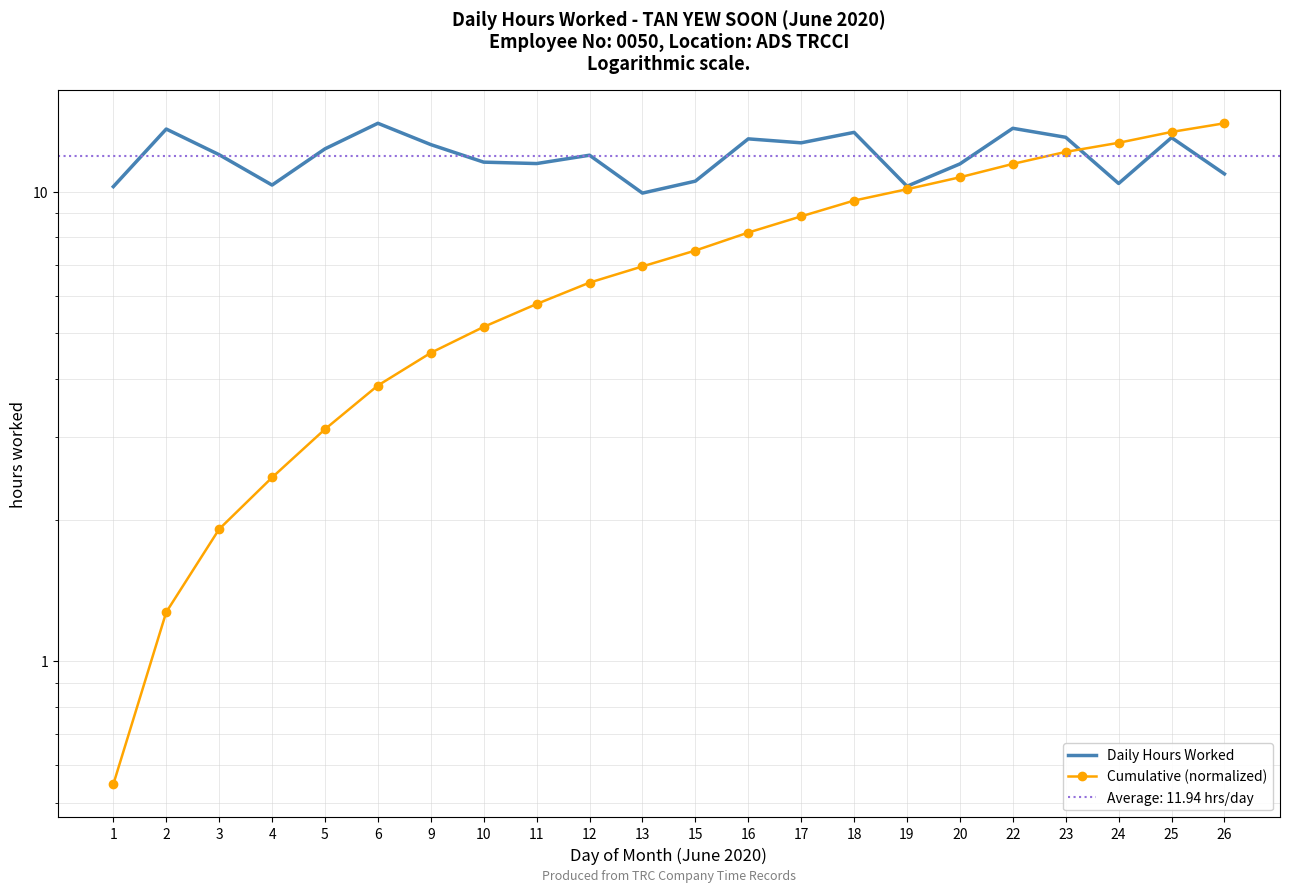

The value of Cumulative (normalized) at 5 is 1.7. True or false?

False